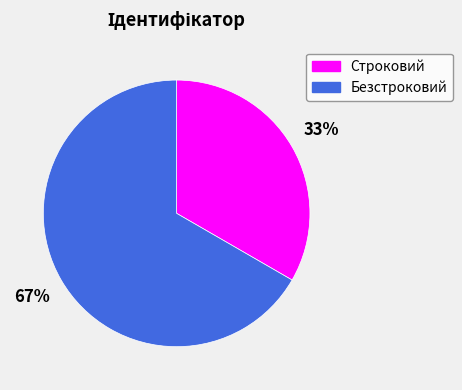

Rank the categories by value from highest to lowest.

Безстроковий, Строковий